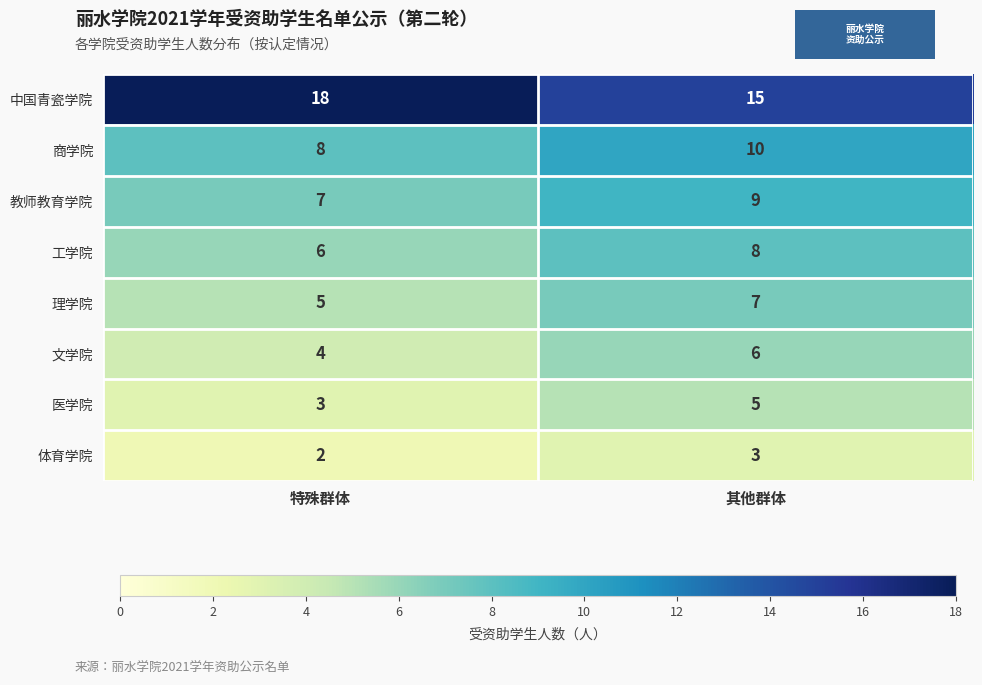

Is it true that 工学院 equals 4 at 其他群体?

False